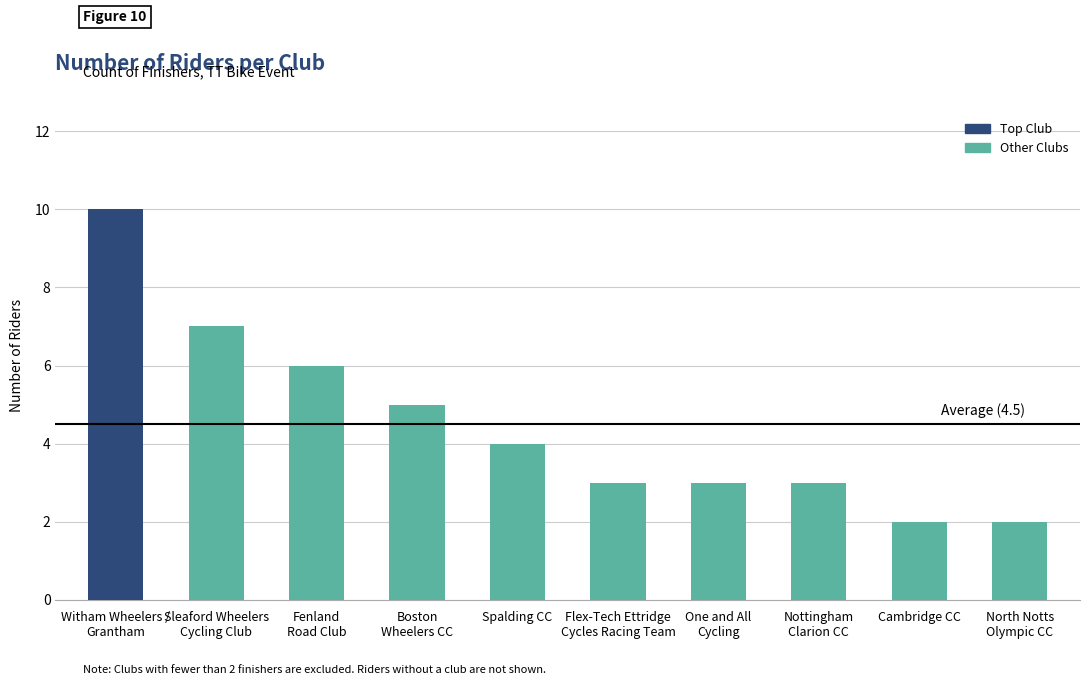

What is the value of the 9th bar from the left?

2